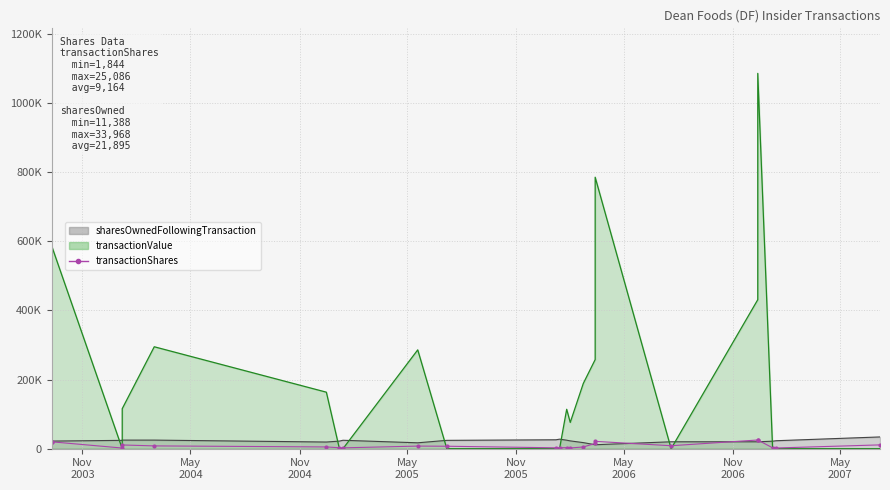

Which label corresponds to the smallest value in the chart?

Nov
2004